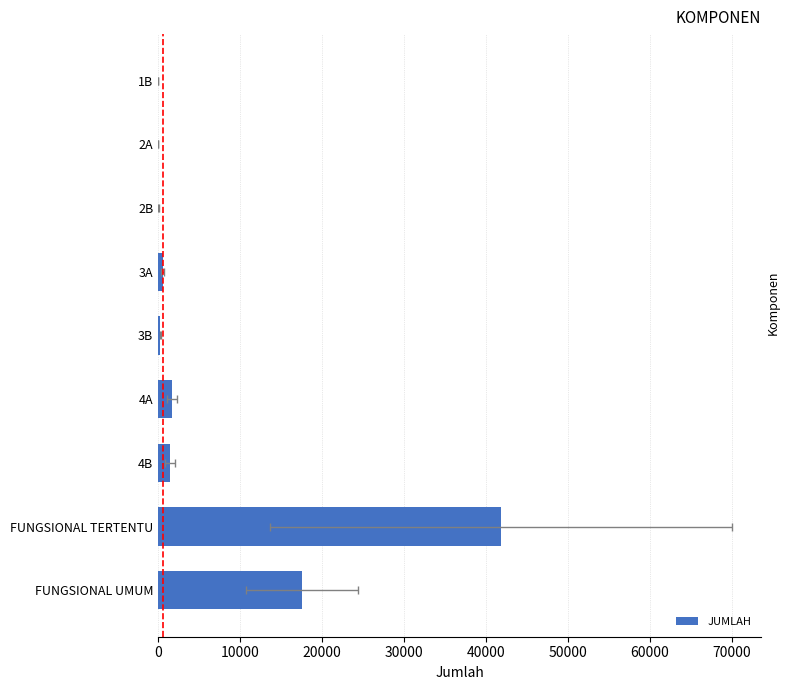

What is the value of the 5th bar from the left?

265